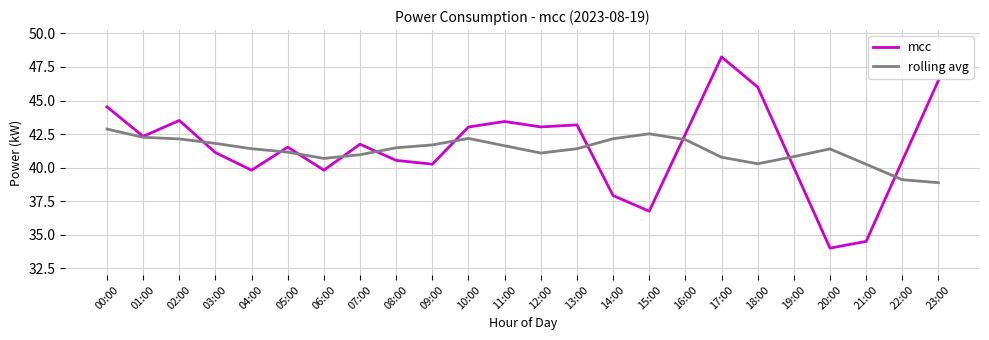

What is the sum of the mcc values at 19:00 and 13:00?

83.2